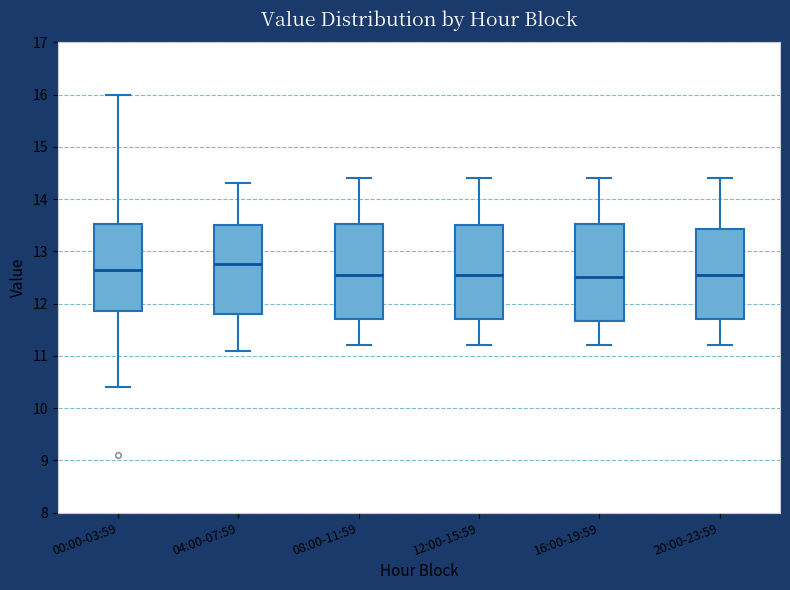

Where is the lower edge of the box for 20:00-23:59 on the y-axis? The values are not printed on the chart, so give them approximately, as read against the axis.

11.7